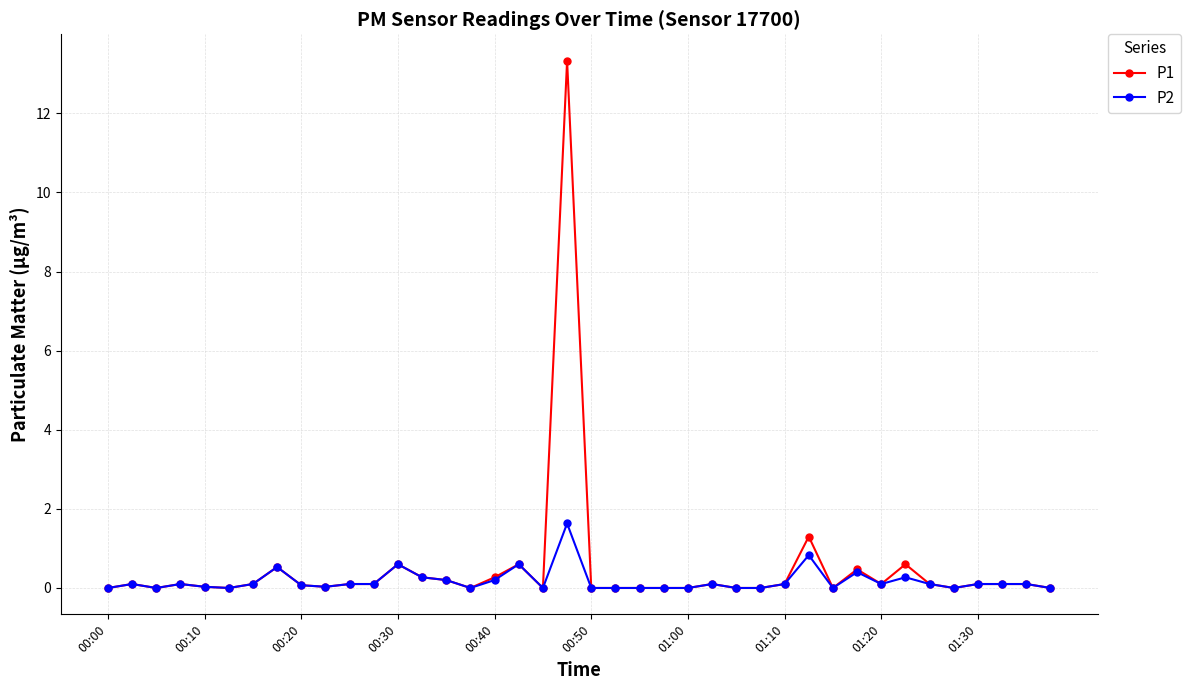

What is the maximum value shown in the chart?

13.3